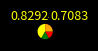

Is there a majority slice in this chart?

No